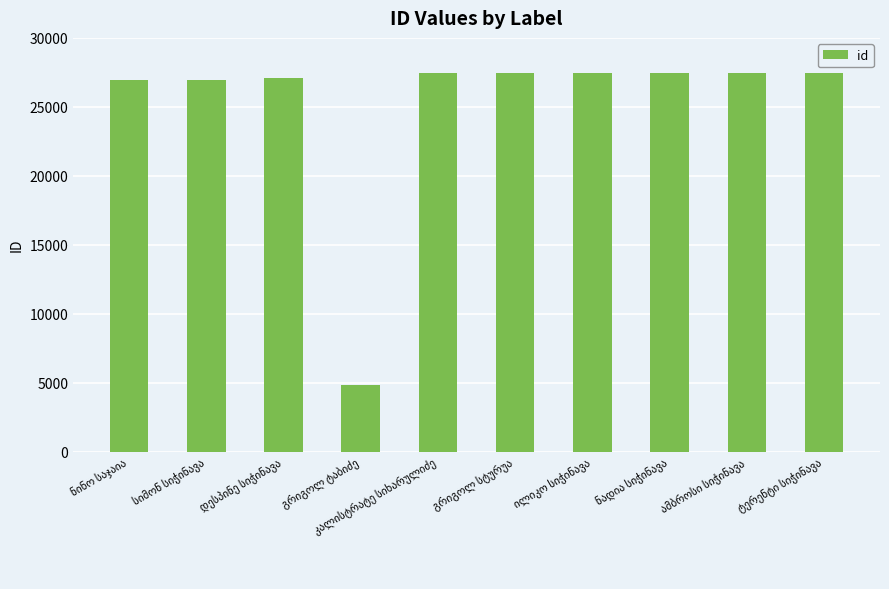

What is the difference between the second highest and minimum values?

22657